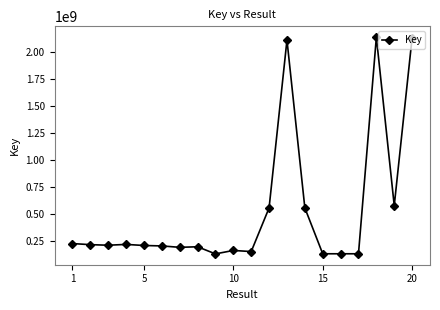

What is the maximum value shown in the chart?

2141961414